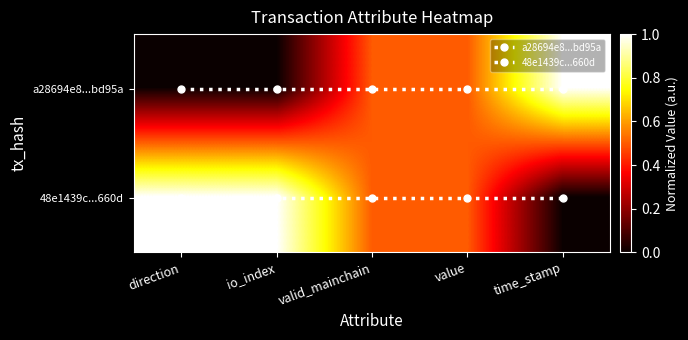

Between direction and io_index, which series saw the biggest shift?

a28694e8...bd95a